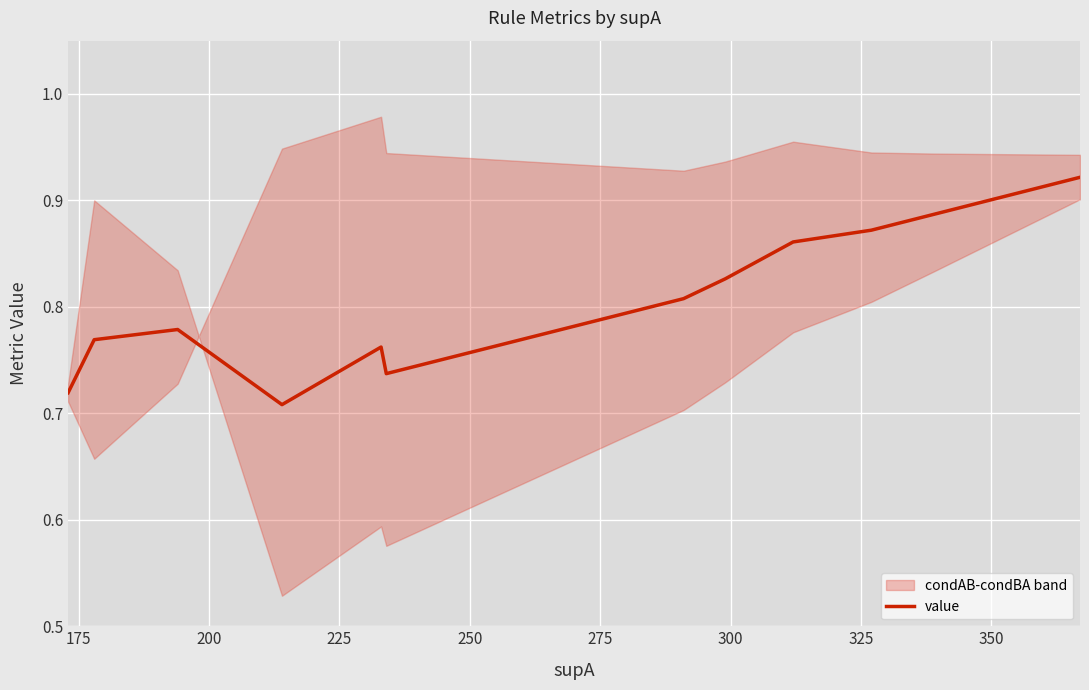

What is the sum of all values?

9.7